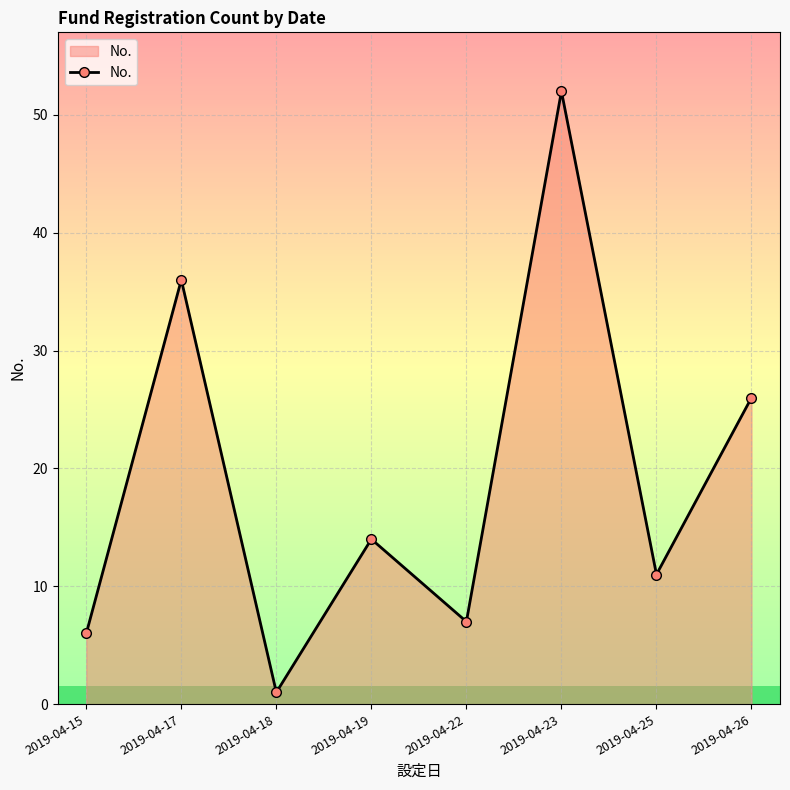

What is the change in value from 2019-04-19 to 2019-04-26?

+12